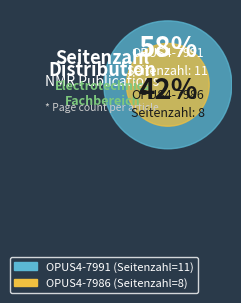

Which slice is the smallest?

OPUS4-7986